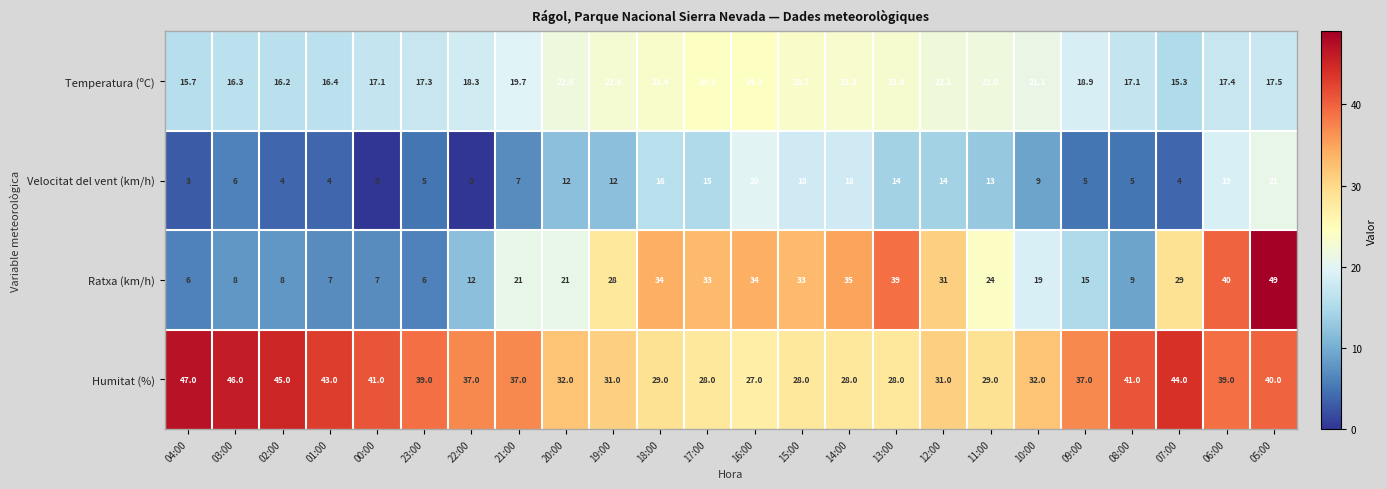

How many distinct data groups are displayed?

4